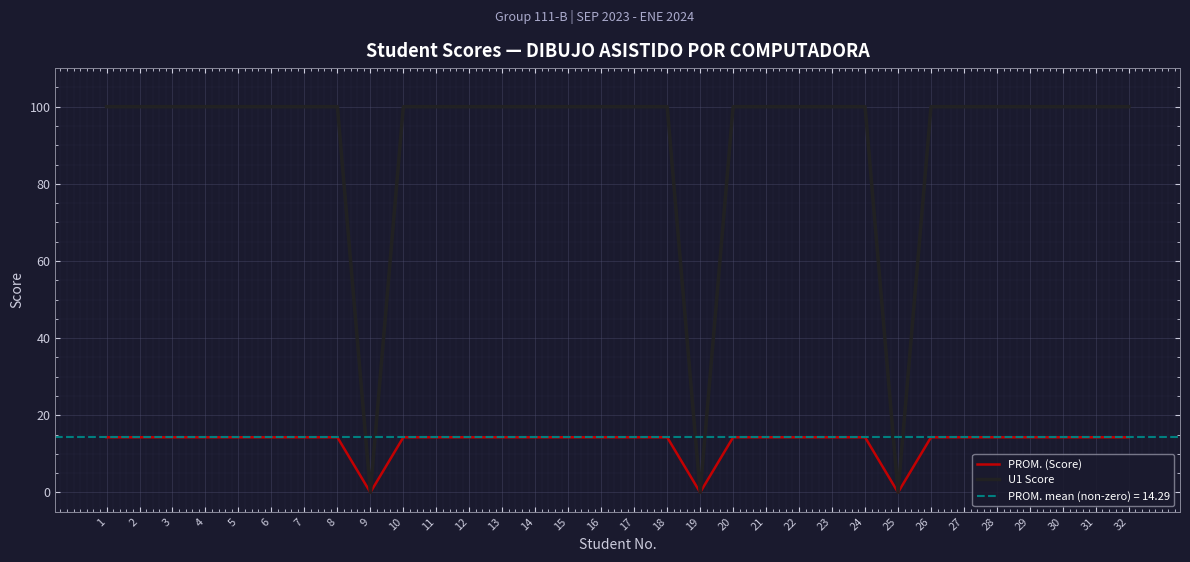

True or false: U1 Score and PROM. (Score) cross at least once.

False